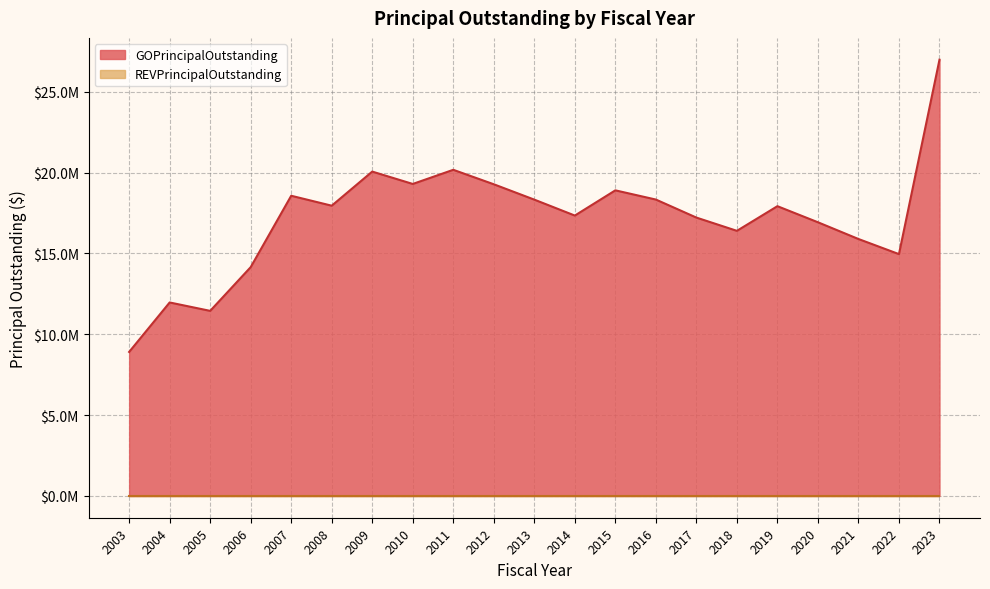

Is it true that the value at 2016 is 18330000?

True